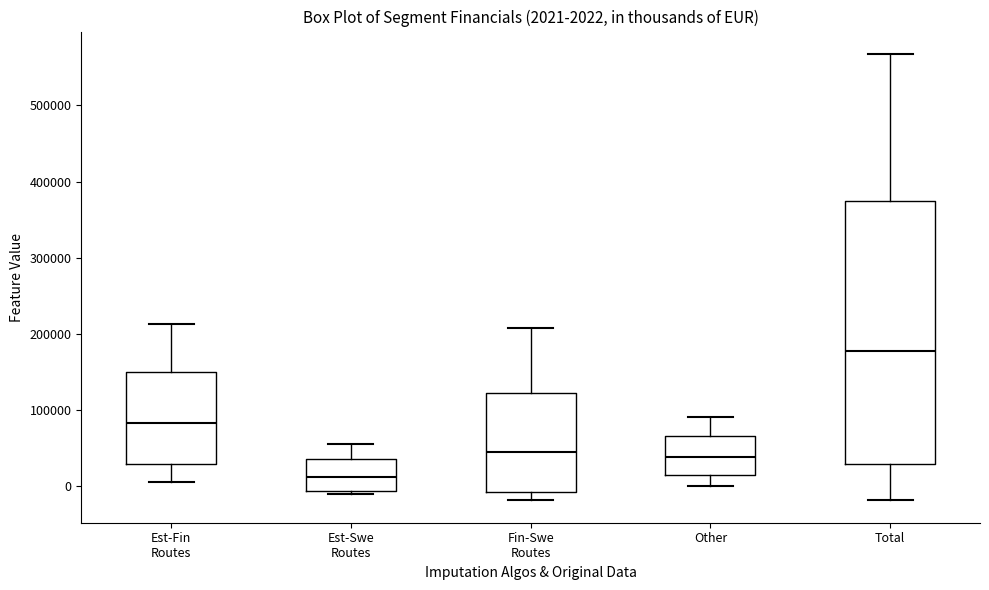

Which box's median line is the lowest?

Est-Swe Routes